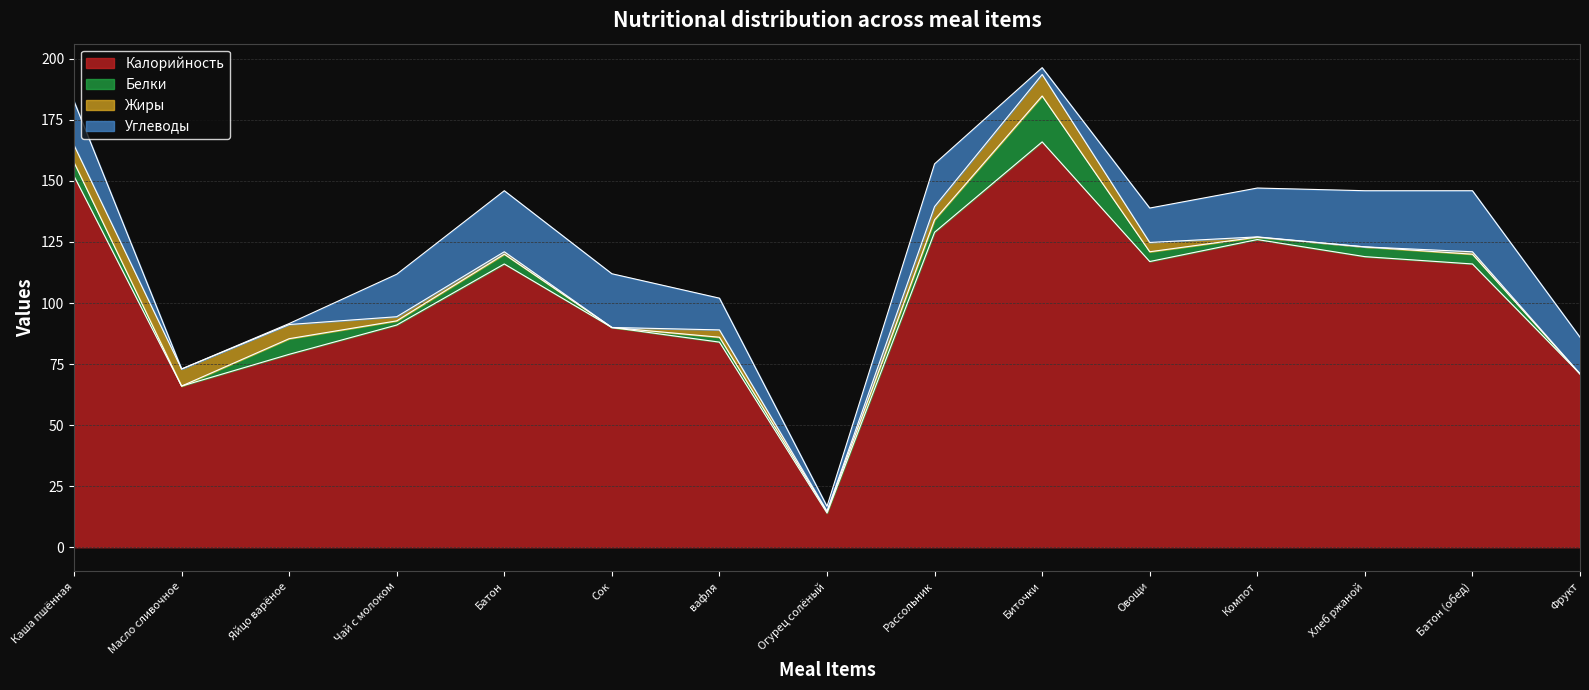

What is the average value of the Жиры series?

3.0